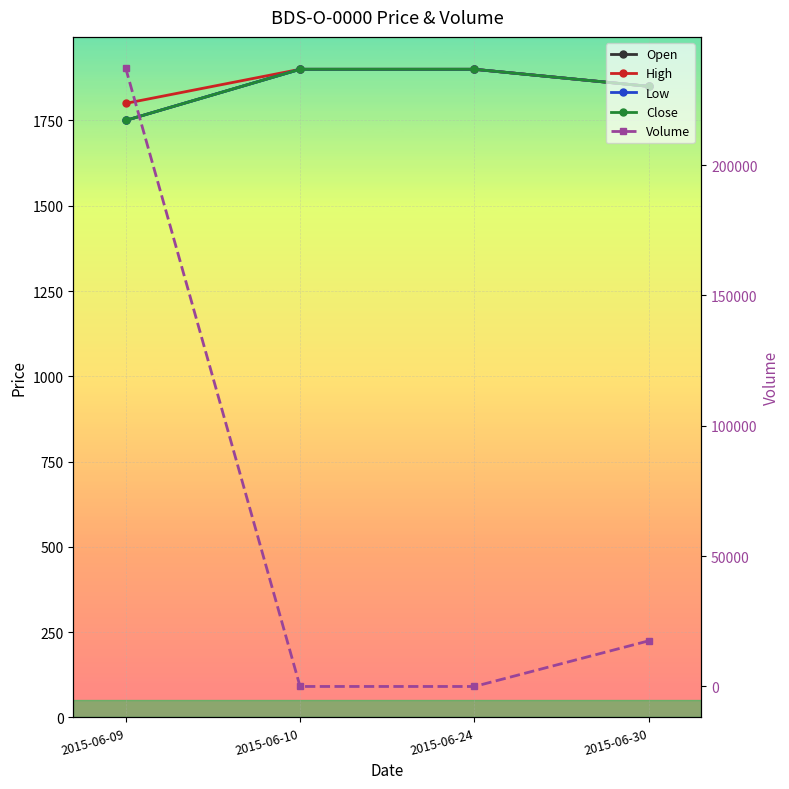

What is the value of the Low point at the 1st from the left?

1750